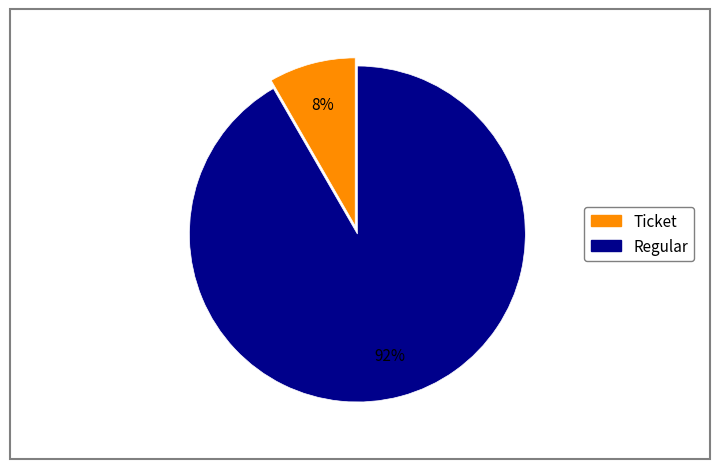

The Ticket slice represents 22% of the pie. True or false?

False